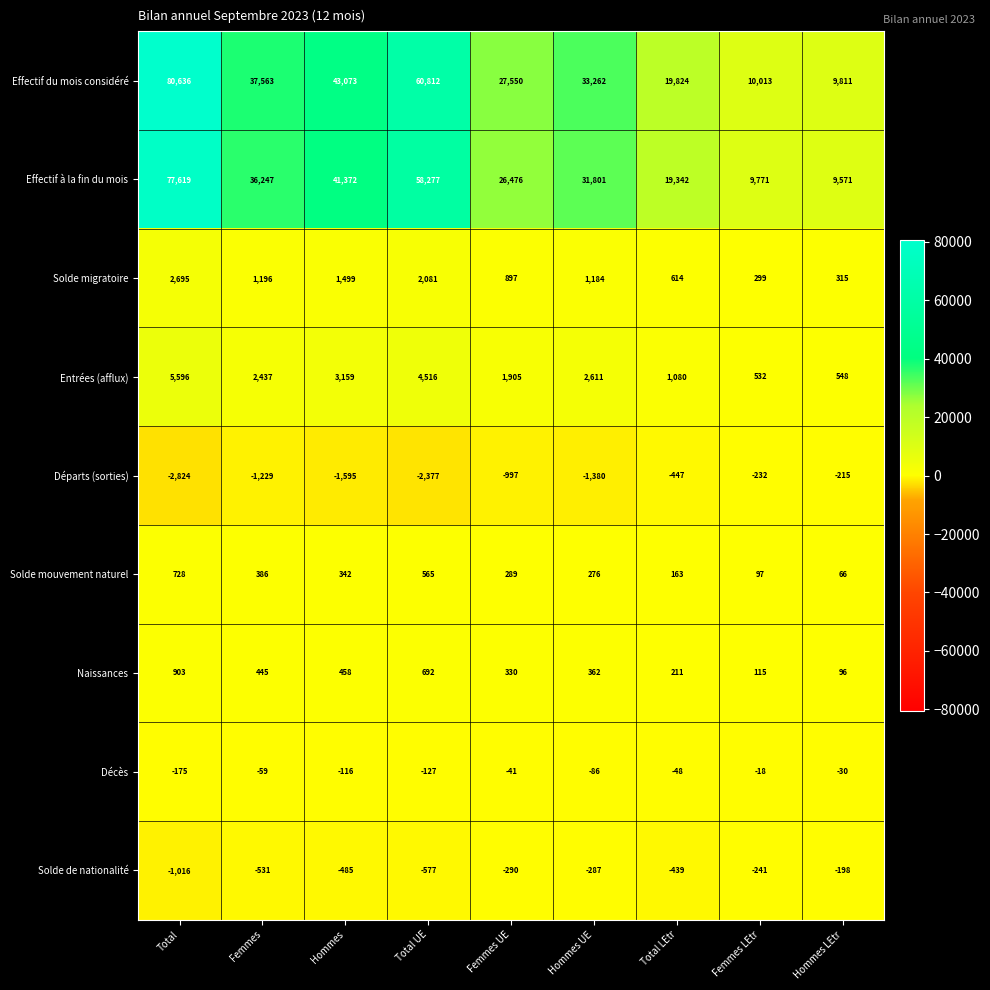

List the series in order of their peak value, highest first.

Effectif du mois considéré, Effectif à la fin du mois, Entrées (afflux), Solde migratoire, Naissances, Solde mouvement naturel, Décès, Solde de nationalité, Départs (sorties)